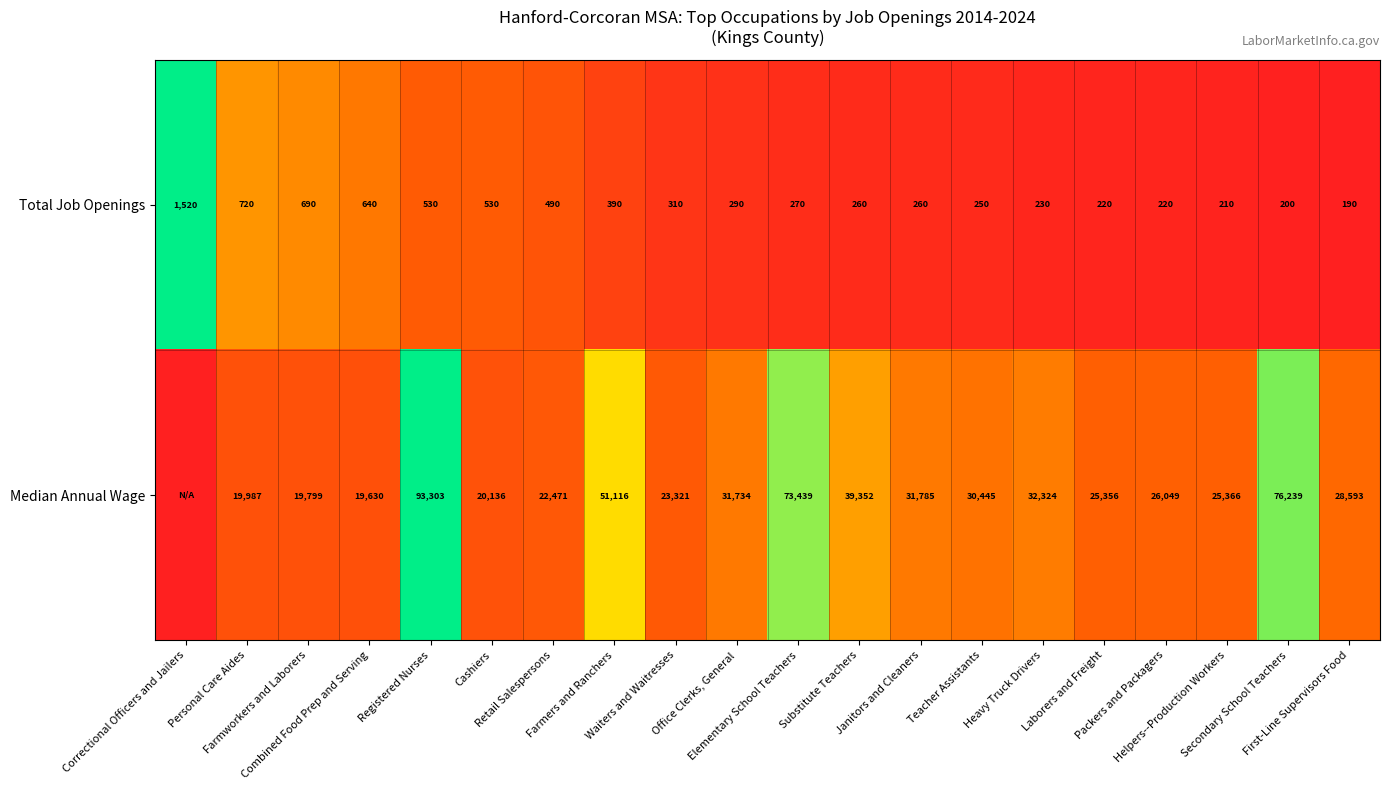

What is the sum of all Total Job Openings values?

8420